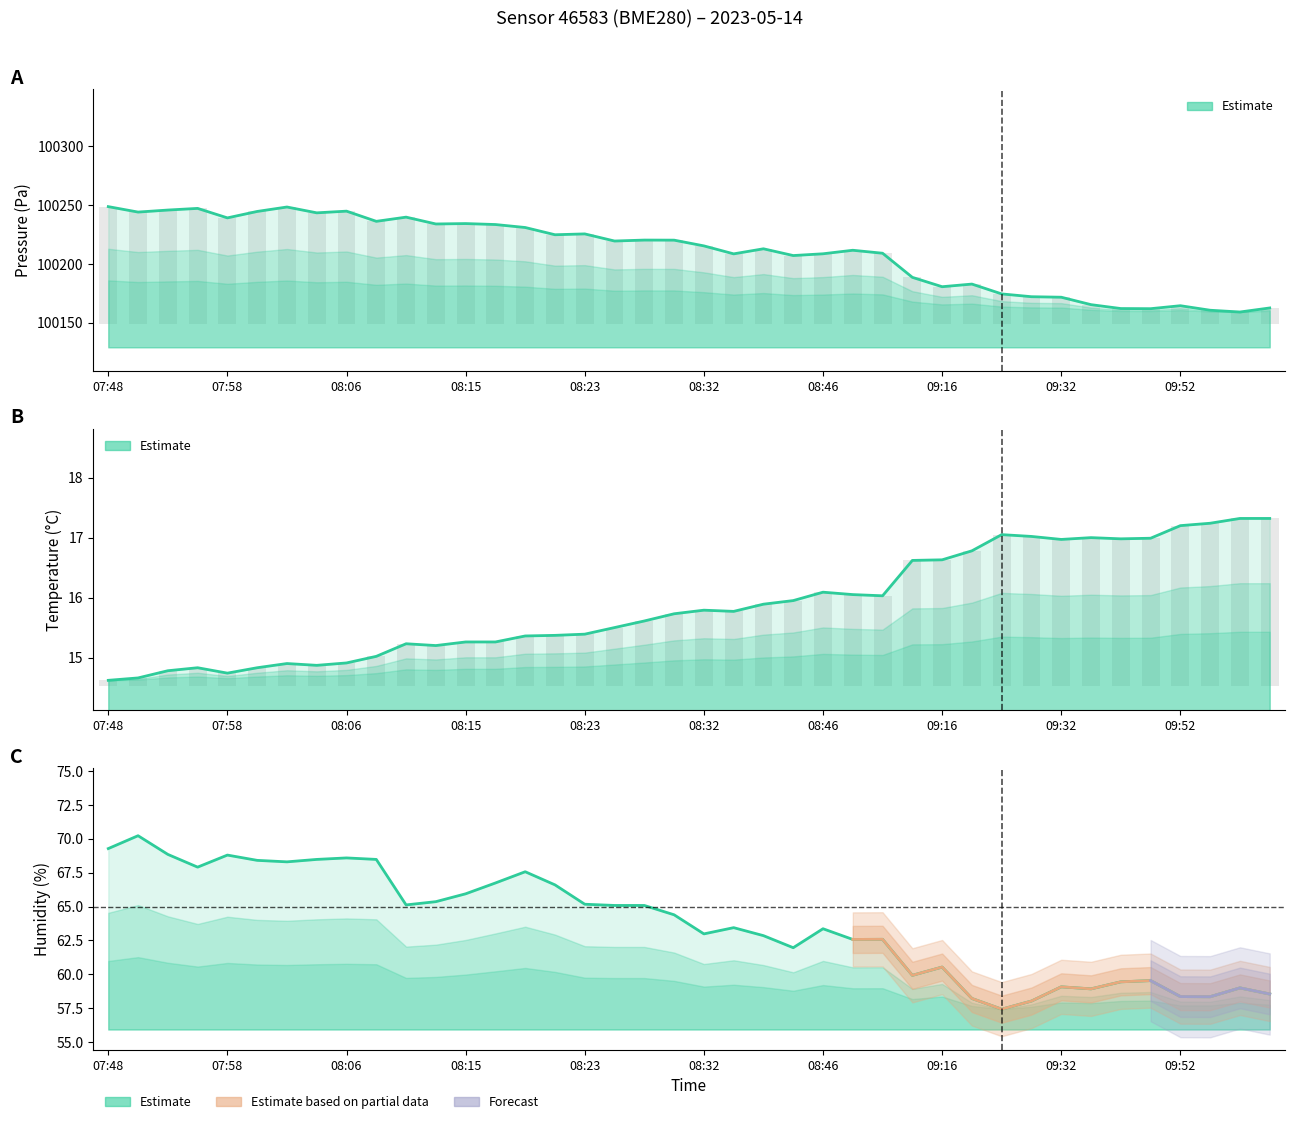

Is it true that humidity equals 68.5 at 08:04?

True